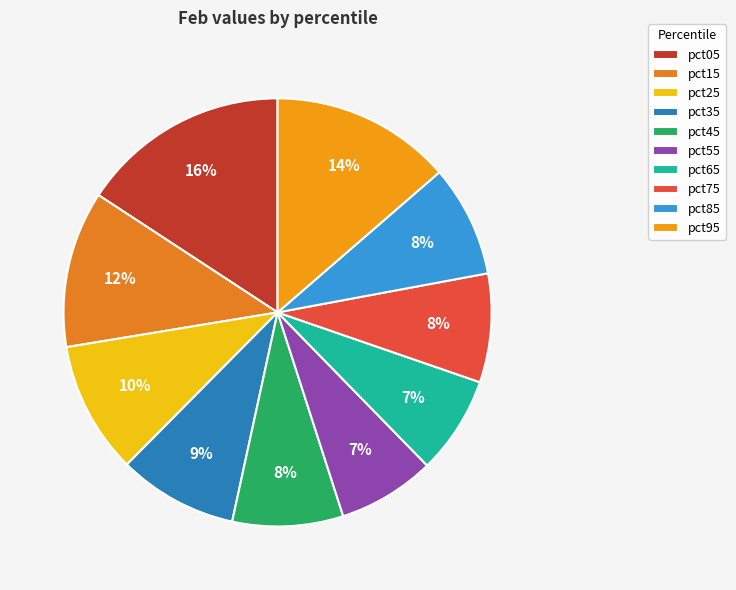

Approximately how many times larger is the value at pct05 compared to pct75?

1.9